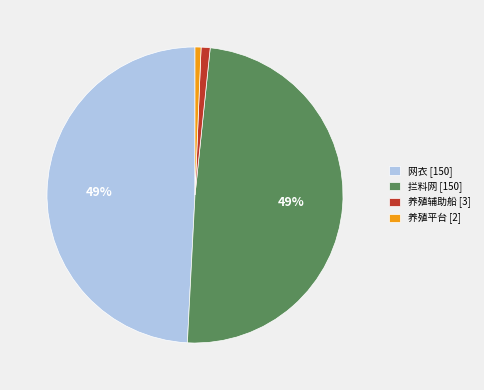

The 养殖辅助船 [3] slice represents 11% of the pie. True or false?

False